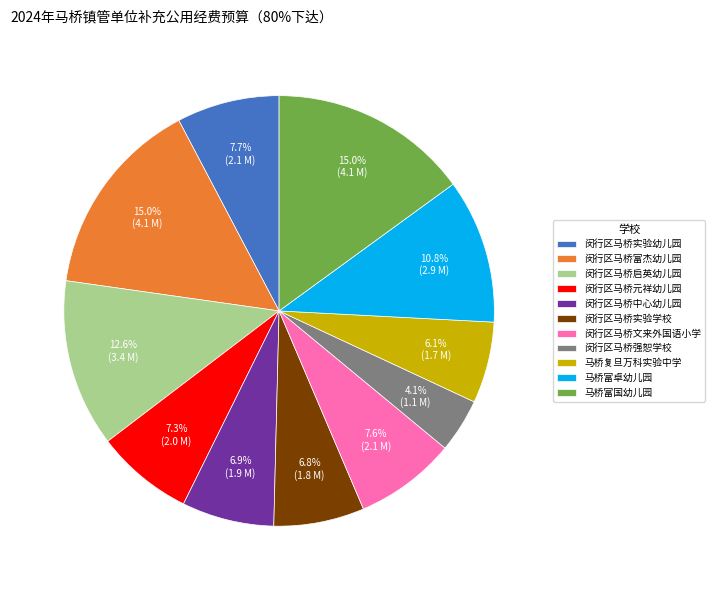

Combined, what portion of the pie is 闵行区马桥元祥幼儿园 and 马桥富国幼儿园?

22.3%